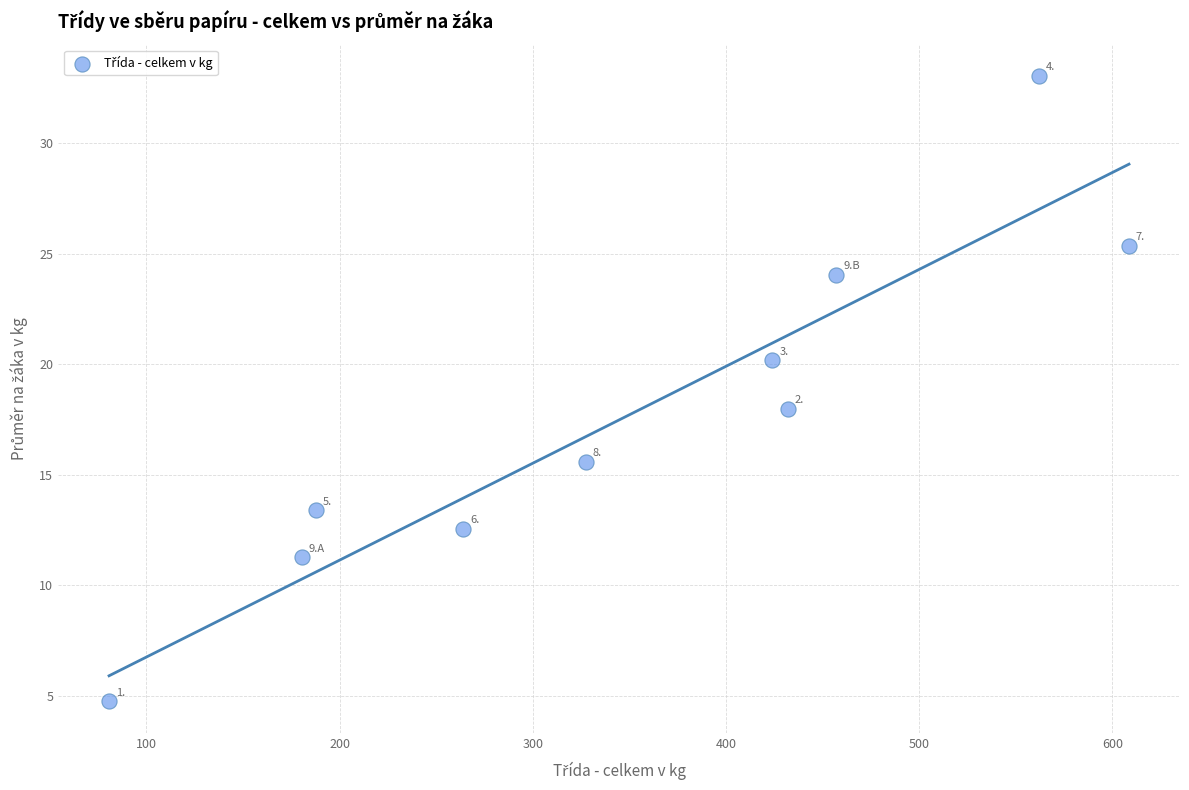

What Y value in the scatter plot is closest to 18?

18.0